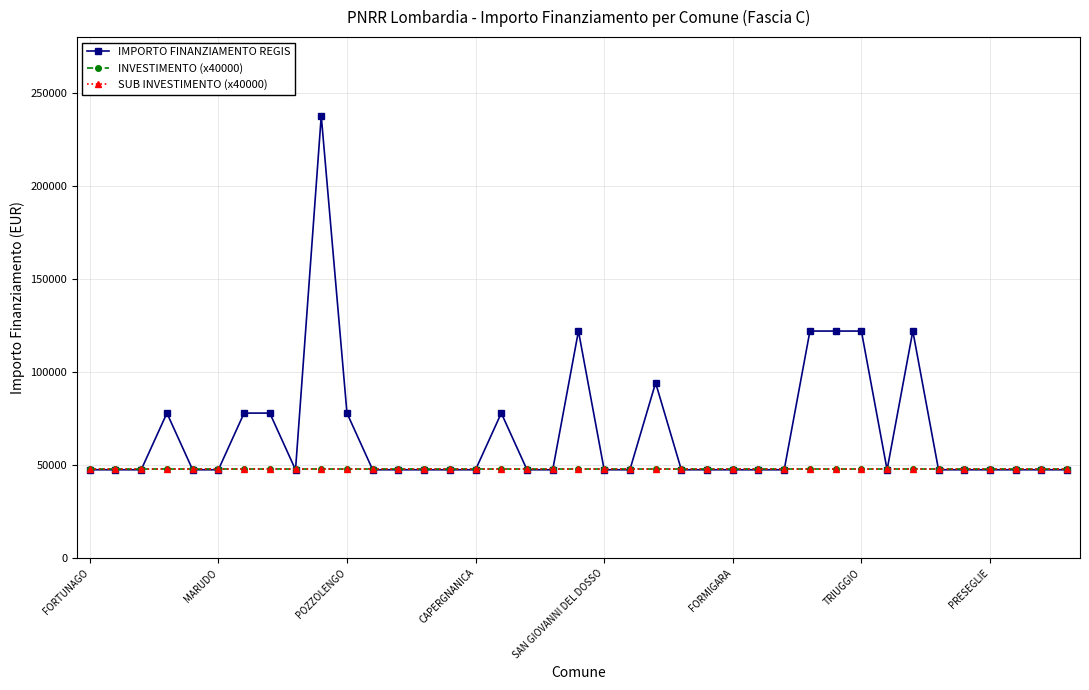

Does the chart have visible grid lines?

Yes